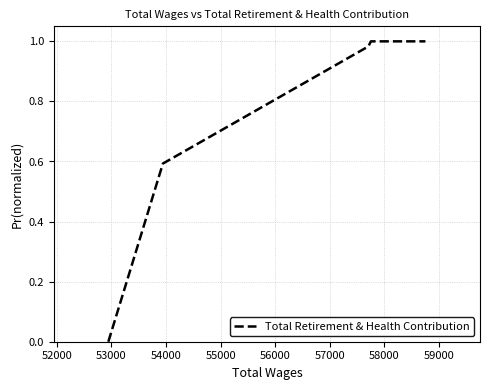

True or false: there are more than 2 points higher than both neighbors.

False